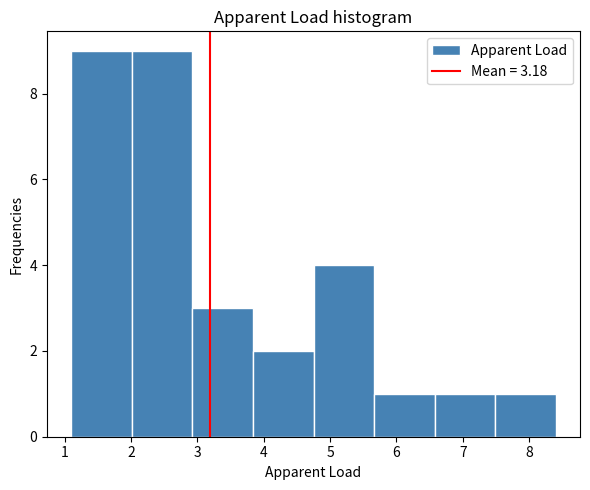

Reading left to right, transcribe this chart: for each bar, give the range it covers on the x-axis and its height. Neither the bar edges nor the heights are printed on the chart, so give them approximately, as read against the axes.

1.1 to 2.0: 9
2.0 to 2.9: 9
2.9 to 3.8: 3
3.8 to 4.8: 2
4.8 to 5.7: 4
5.7 to 6.6: 1
6.6 to 7.5: 1
7.5 to 8.4: 1